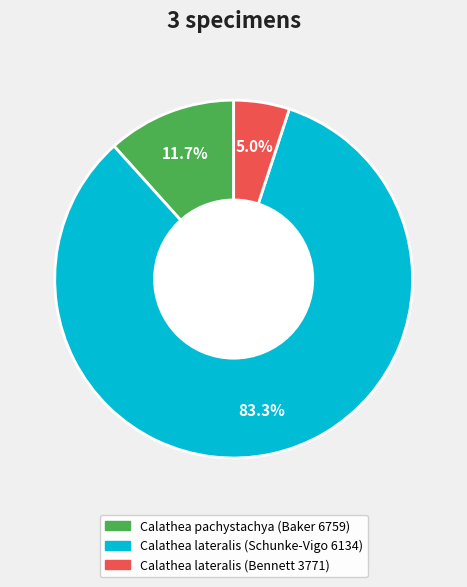

Does Calathea lateralis (Schunke-Vigo 6134) represent more than half of the total?

Yes